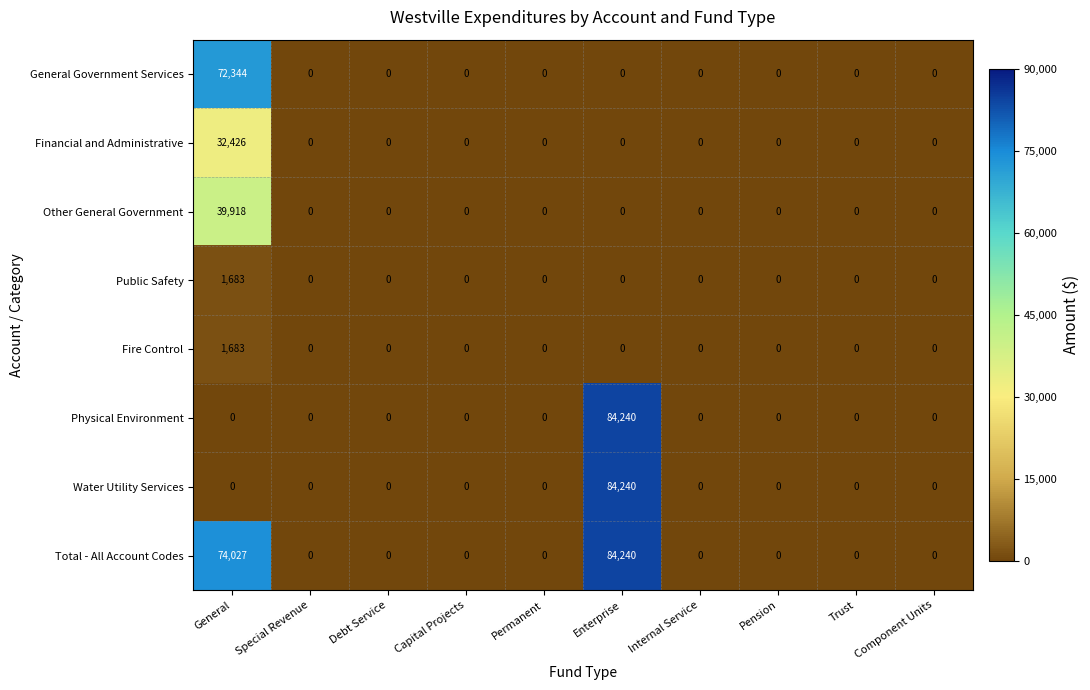

Which series changed the most between General and Pension?

Total - All Account Codes